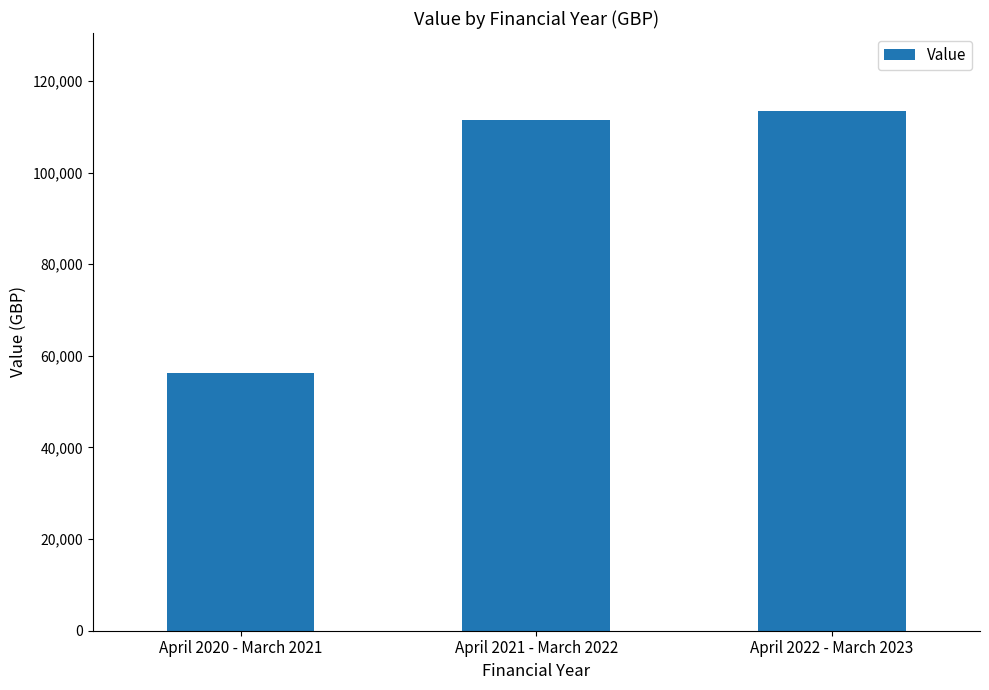

Reading left to right, what are all the values shown in this chart?

56271.0	111586.8	113454.5